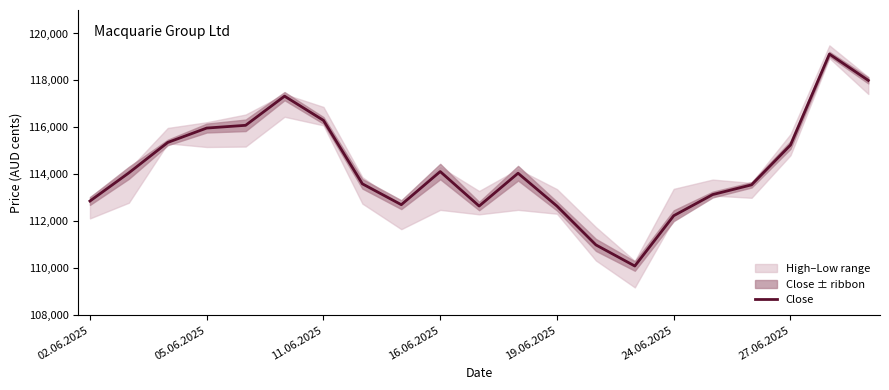

Is it true that Close equals 112236 at 24.06.2025?

True